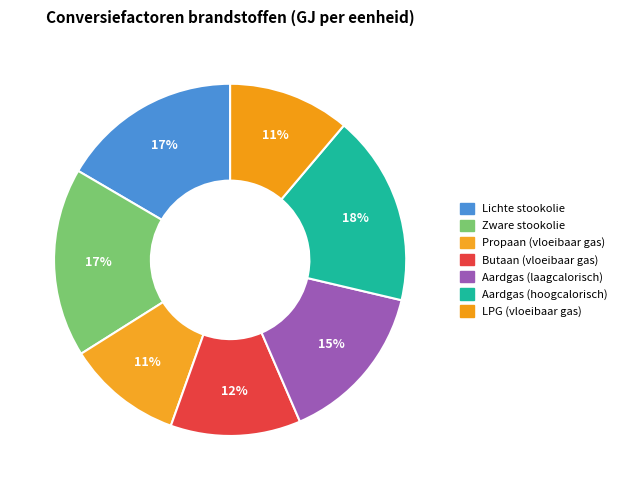

Count the number of slices in the pie.

7